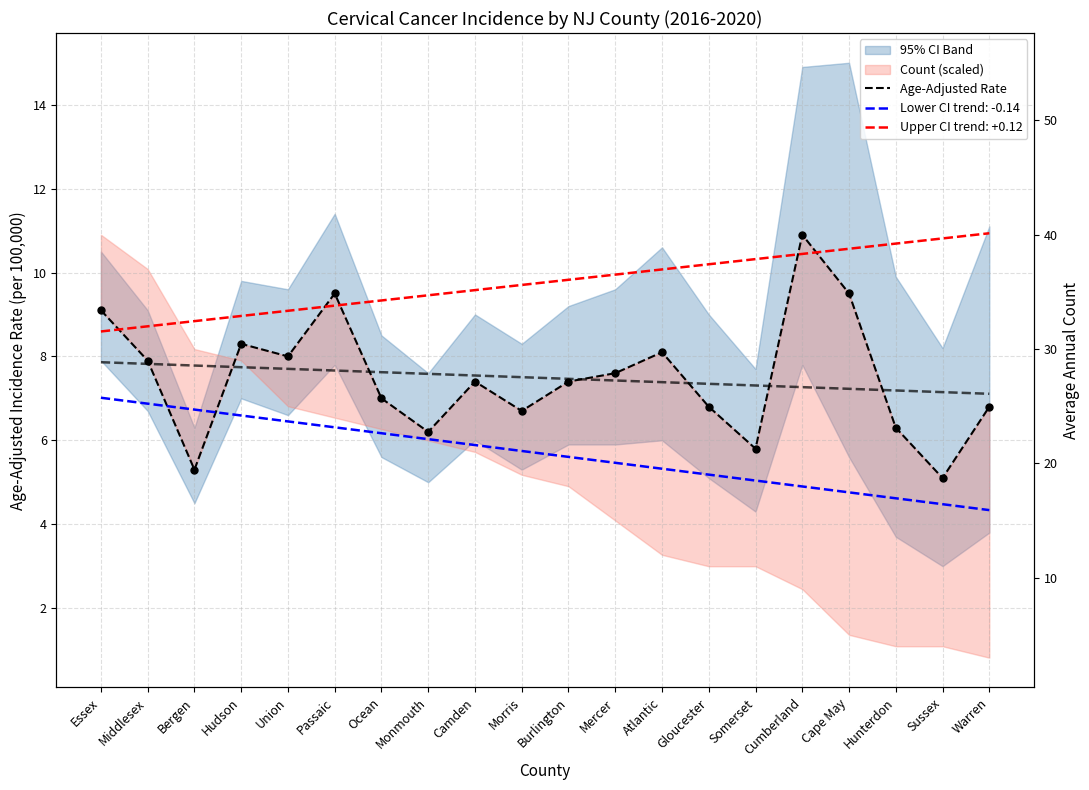

Approximately how many times larger is the value at Atlantic compared to Bergen?

1.5